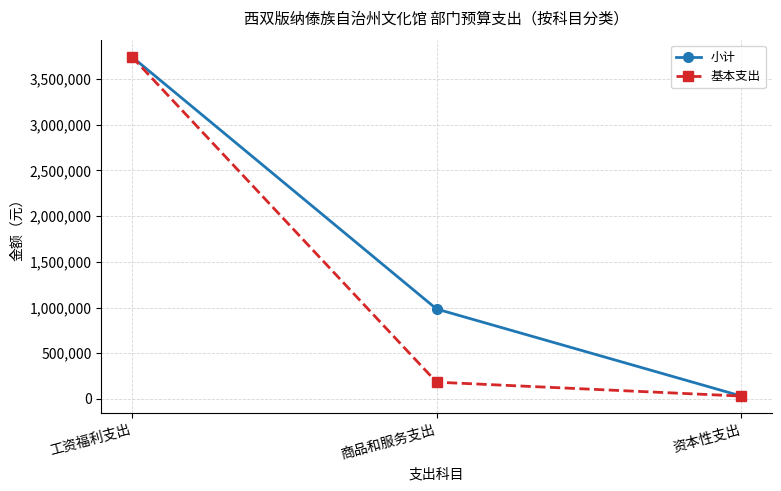

Which series changed the most between 工资福利支出 and 商品和服务支出?

基本支出